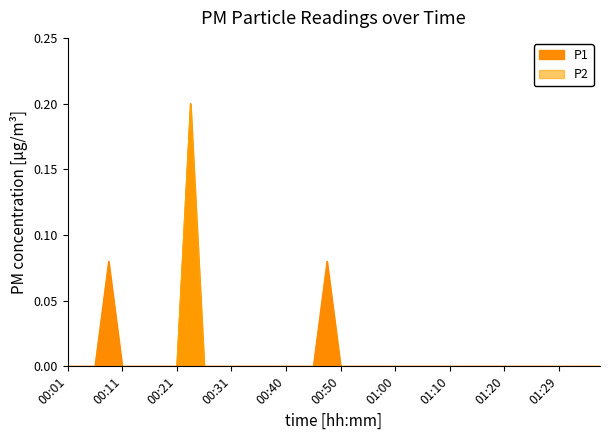

At which label does P2 reach its minimum?

00:01